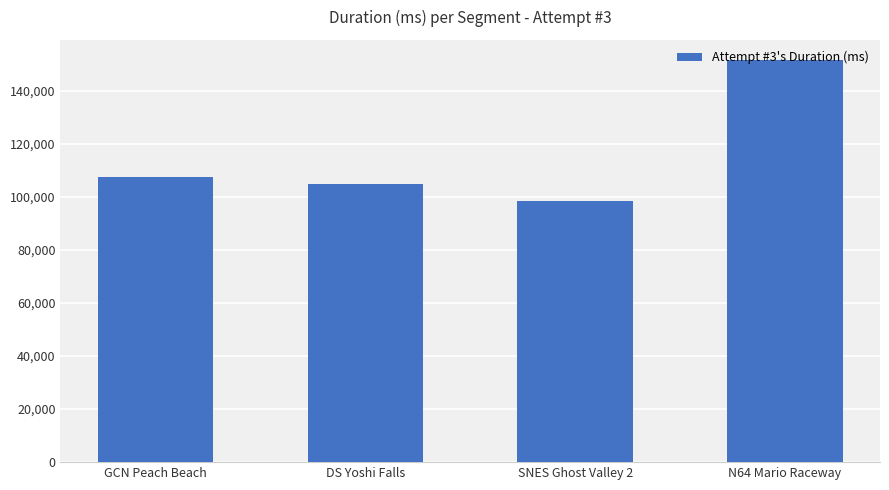

True or false: the data shows 188418 at DS Yoshi Falls.

False